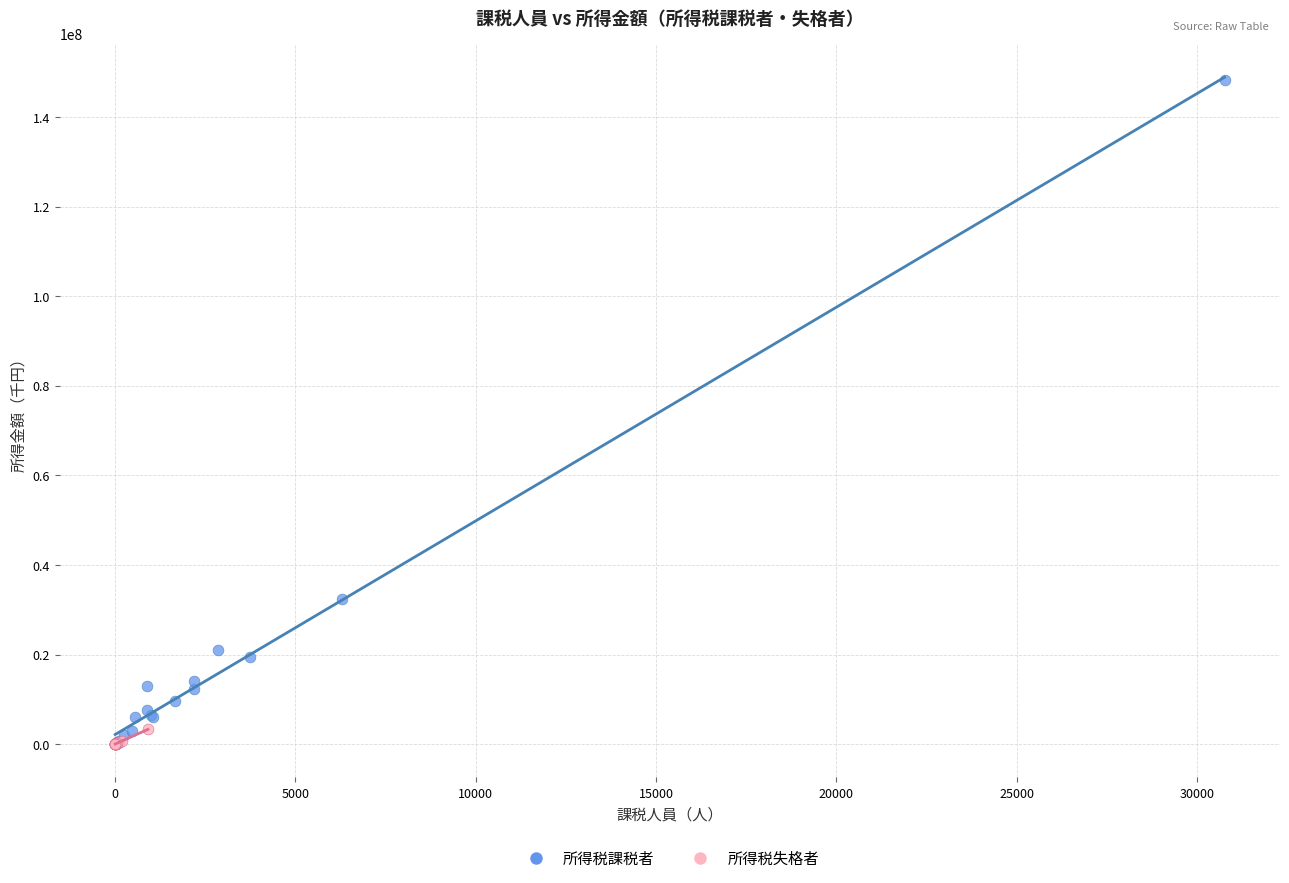

Which series has the widest spread of Y values?

所得税課税者